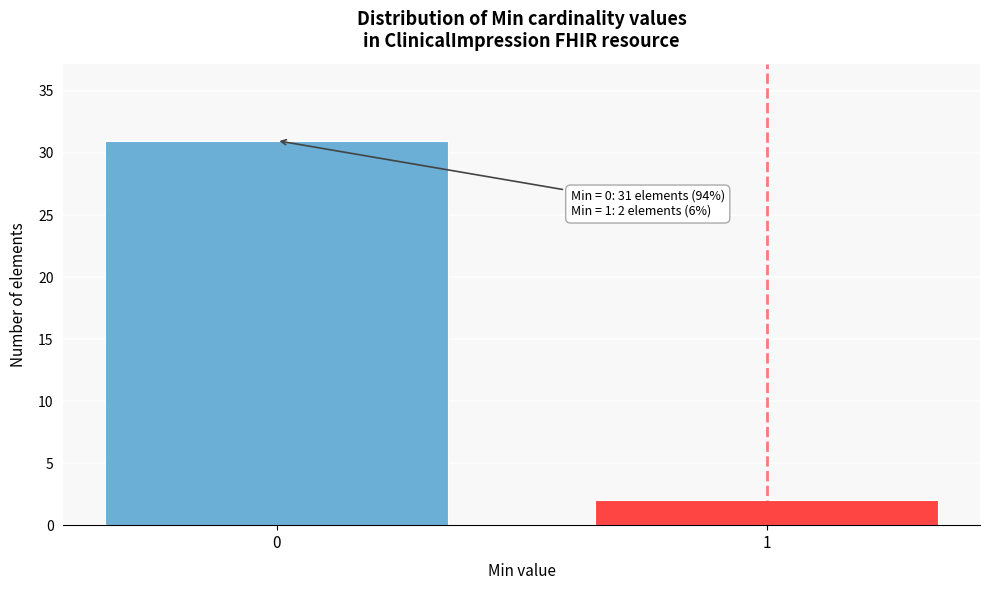

Reading left to right, list all the values displayed in this chart.

31	2